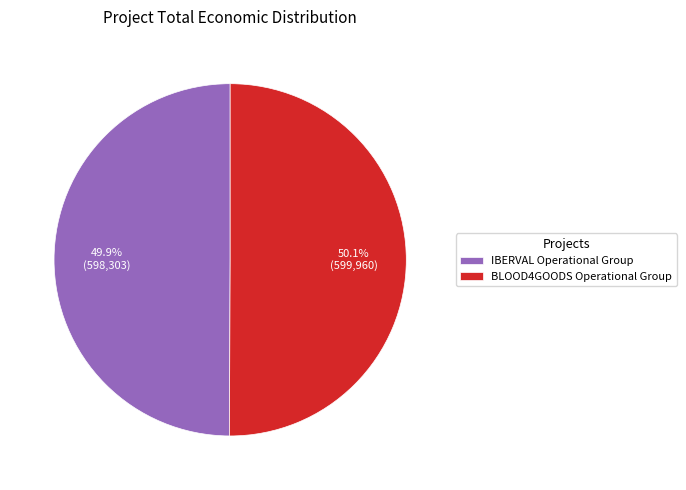

Is there a majority slice in this chart?

Yes